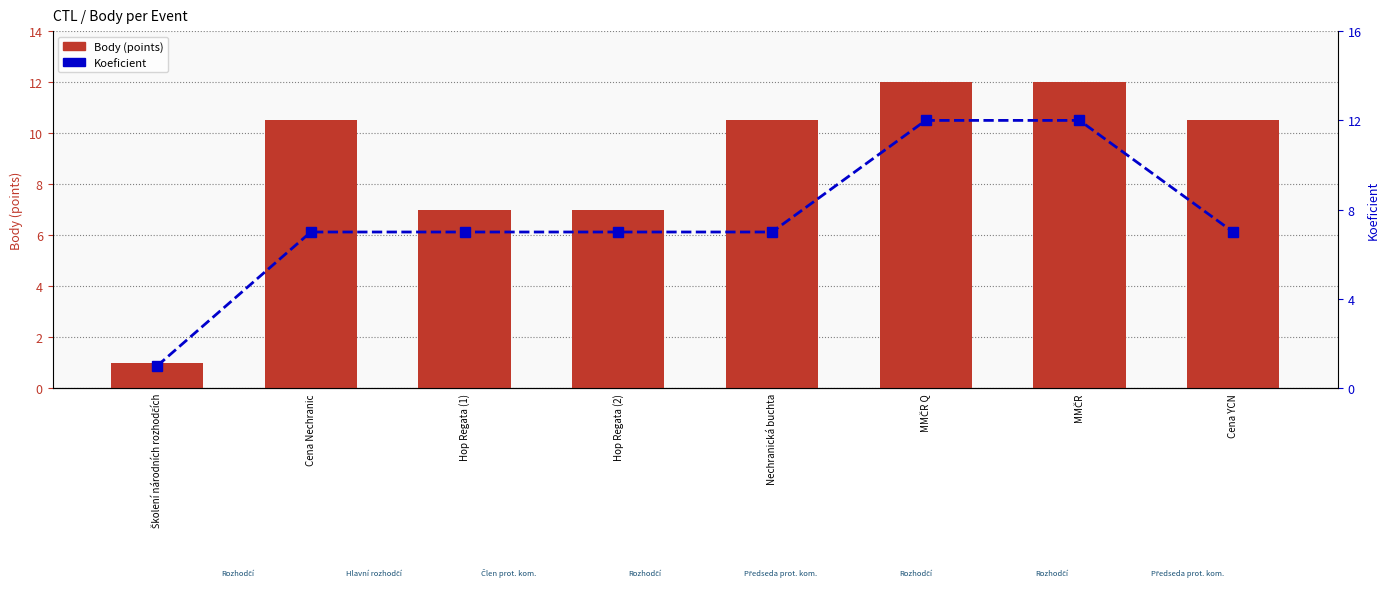

Is it true that Body equals 5.2 at Cena YCN?

False